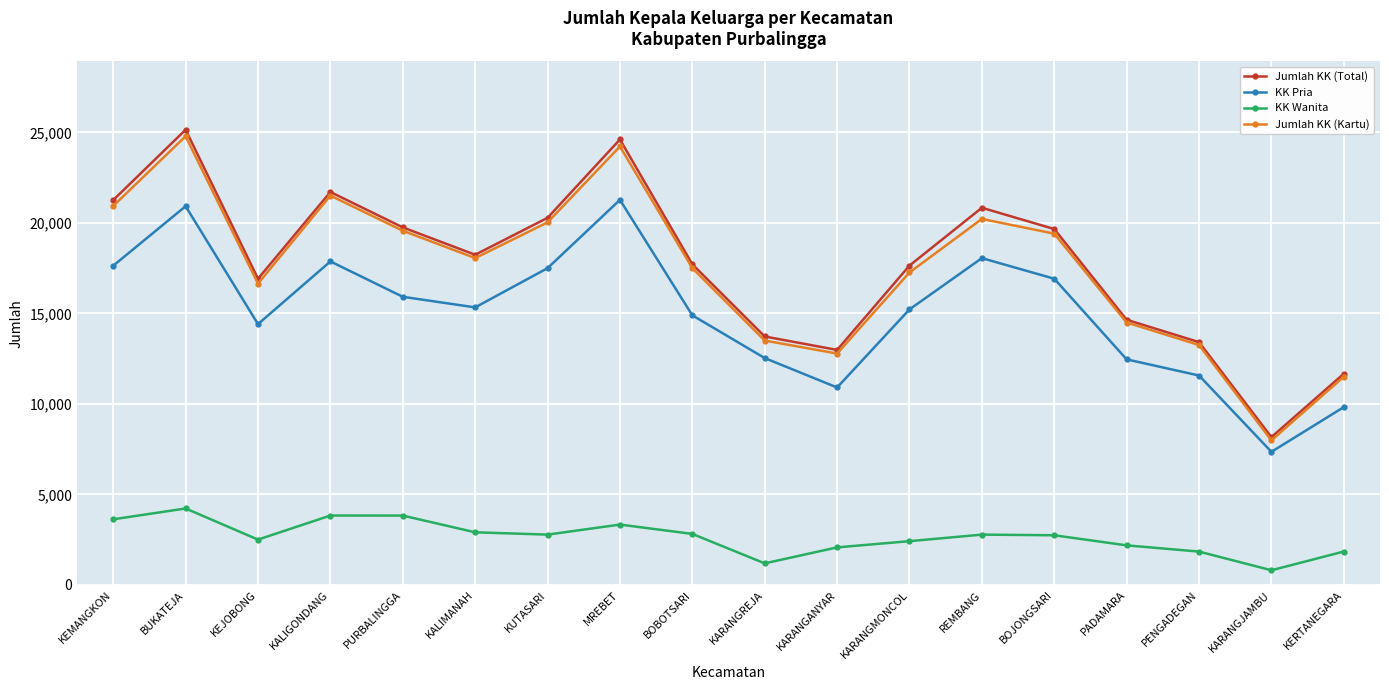

What is the label of the 15th point from the right?

KALIGONDANG